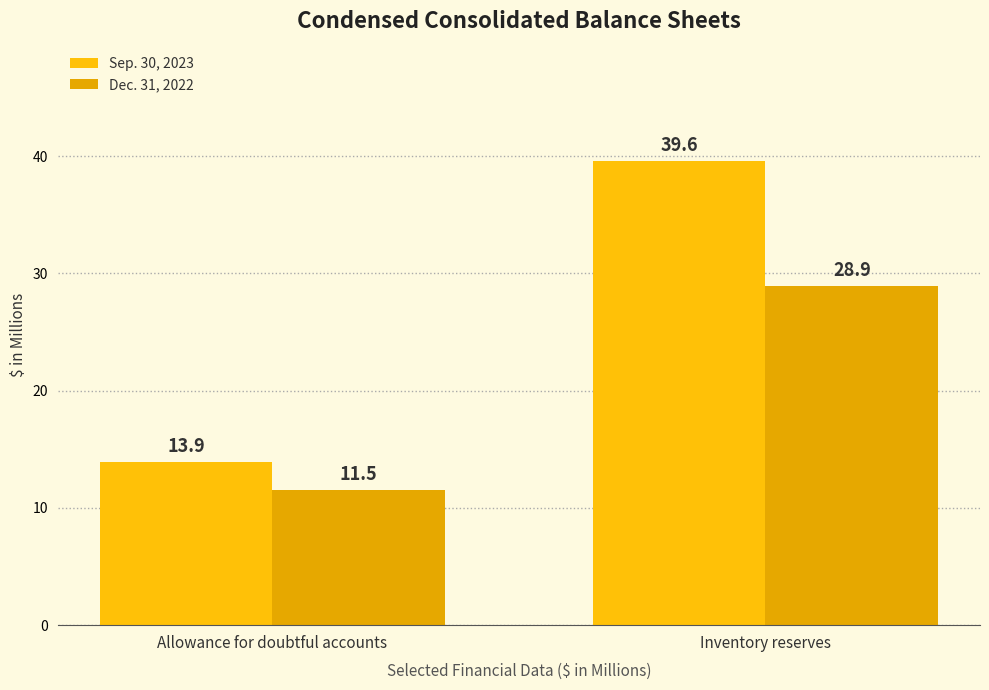

Reading left to right, what are all the values shown in this chart?

Sep. 30, 2023: 13.9	39.6
Dec. 31, 2022: 11.5	28.9